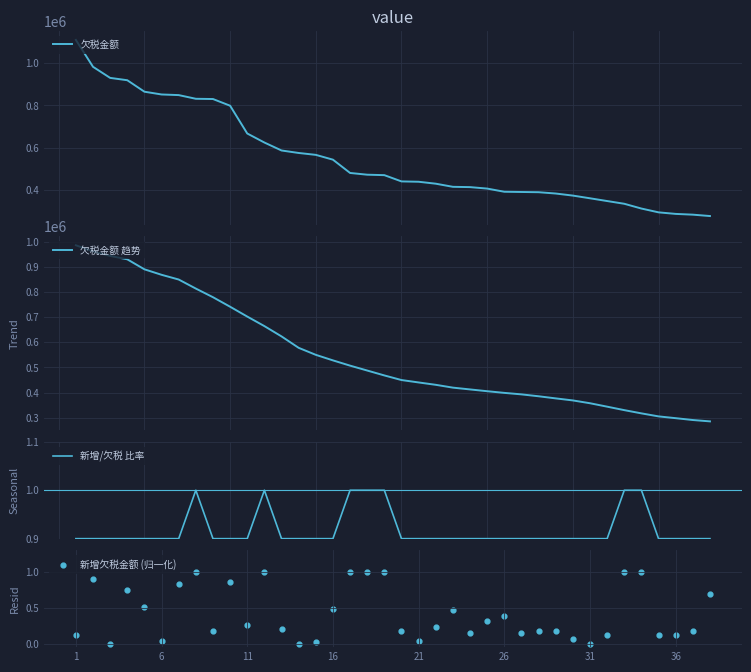

At which category is the sum across all series the highest?

1